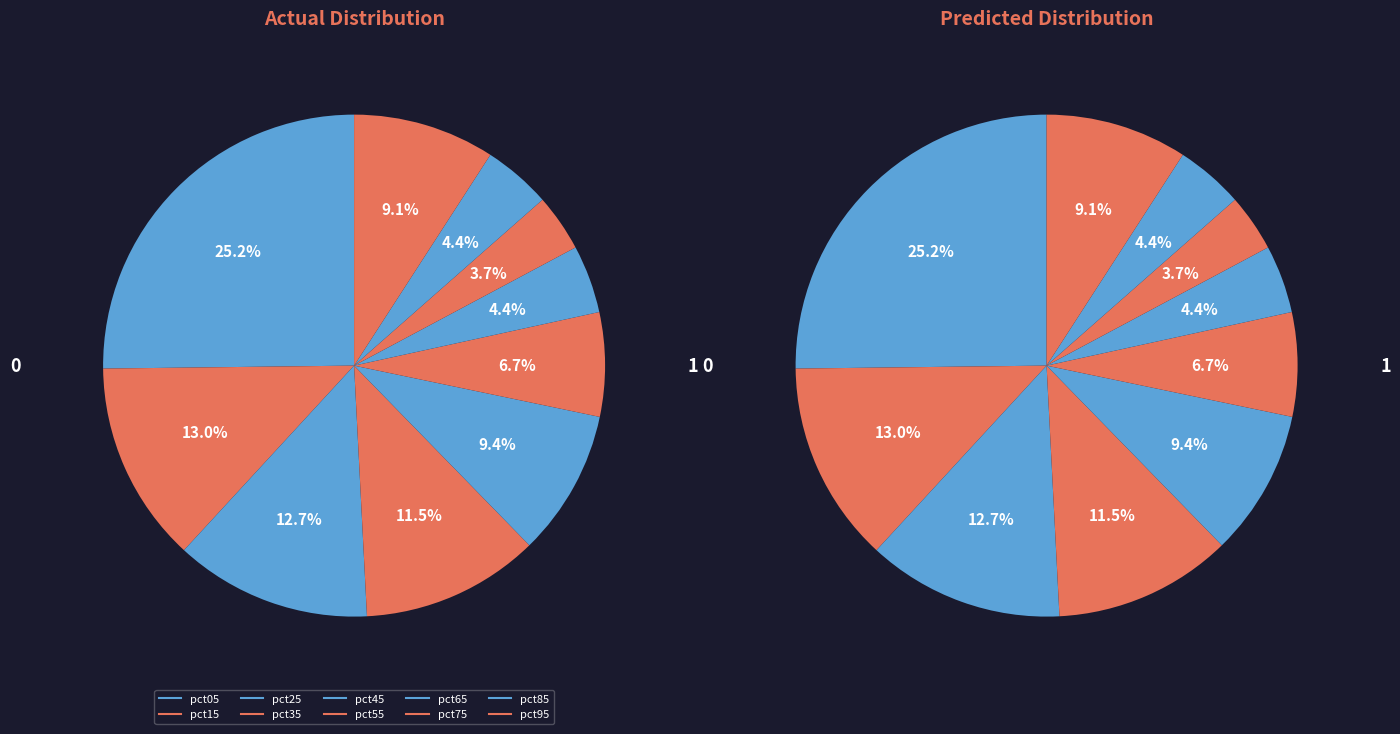

Between pct85 and pct95, which is larger?

pct95